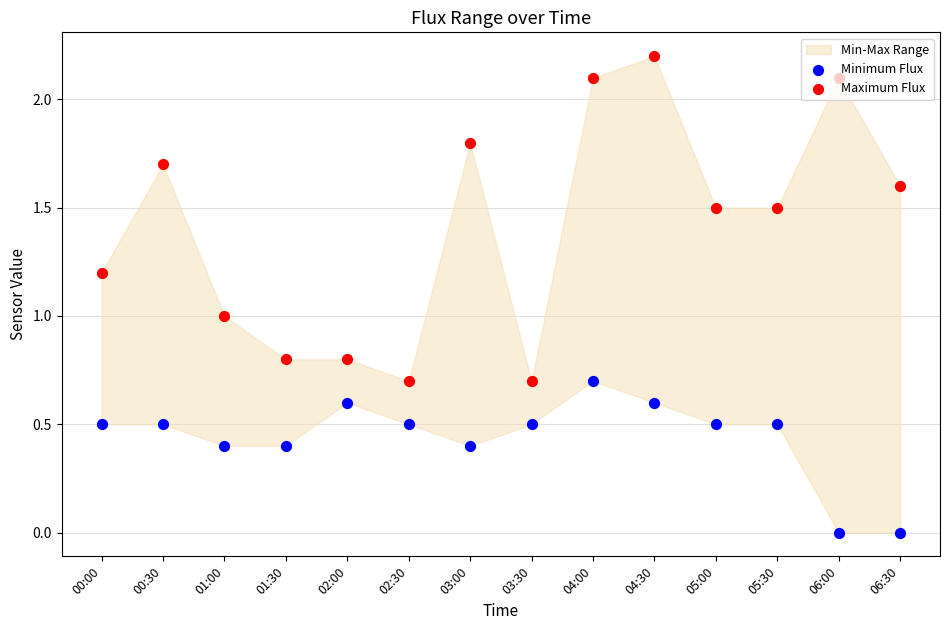

At how many categories does at least one series exceed 2?

3